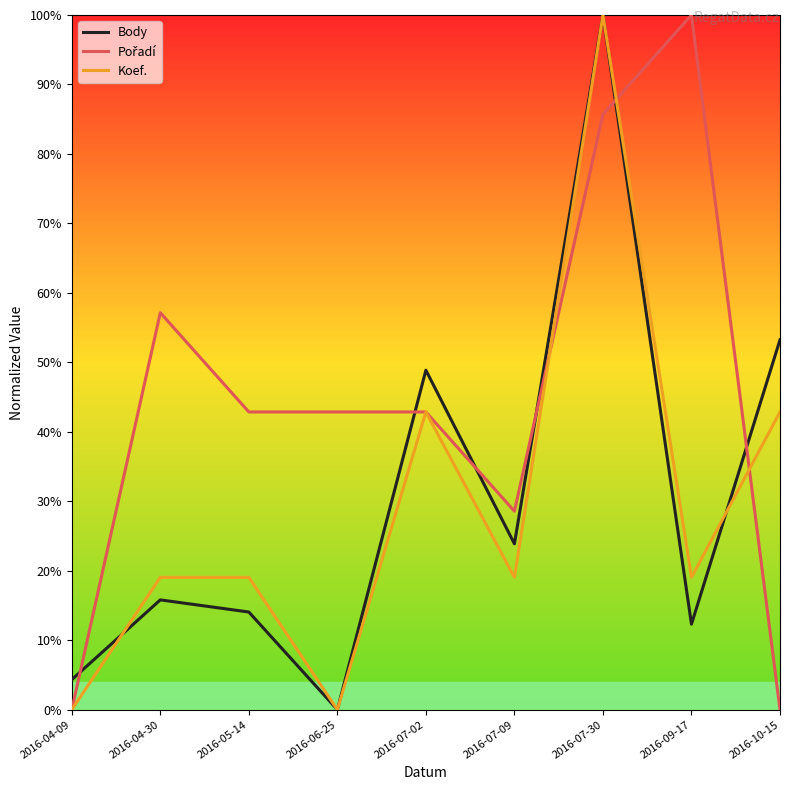

In Body, how many points are higher than both neighbors (excluding endpoints)?

3